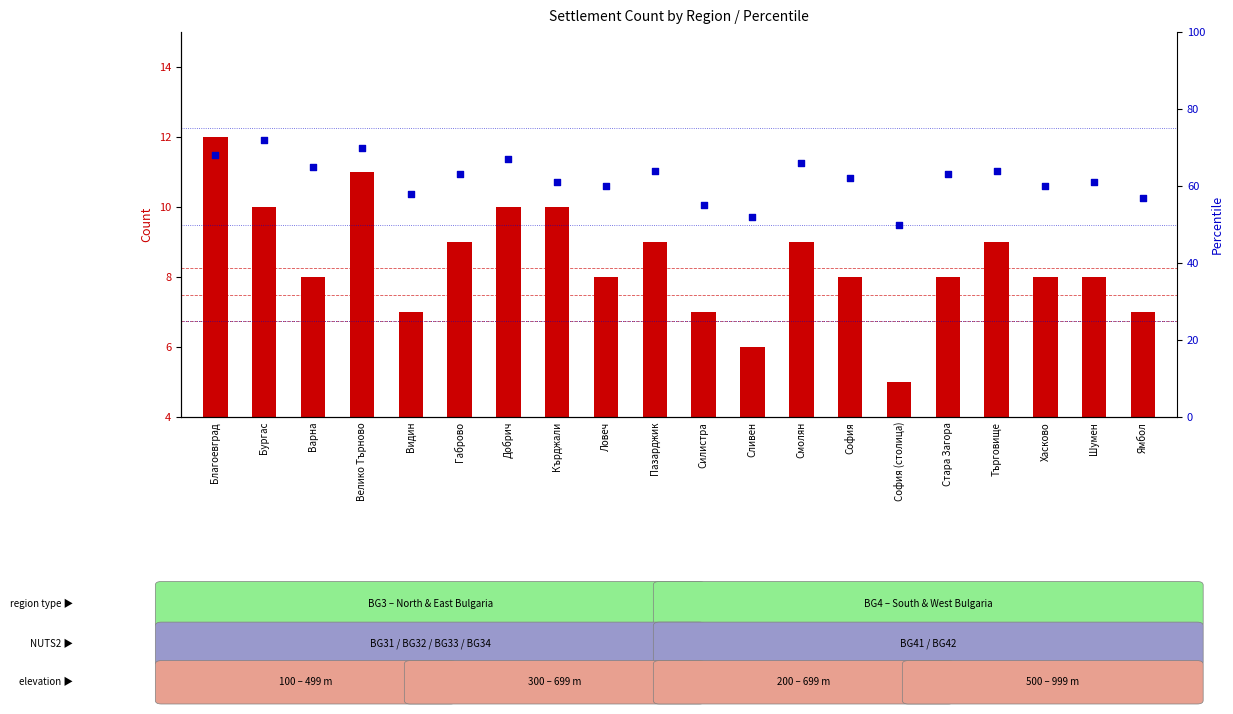

At which category is the sum across all series the highest?

Бургас